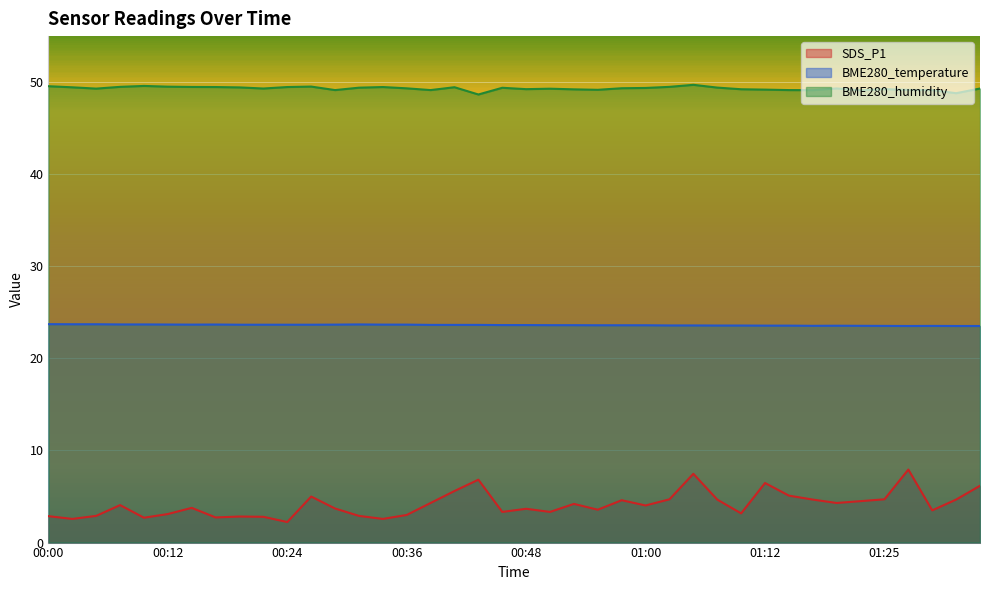

Reading left to right, list all the values displayed in this chart.

SDS_P1: 00:00=2.9	00:02=2.6	00:04=2.9	00:07=4.1	00:09=2.7	00:12=3.1	00:14=3.8	00:17=2.7	00:19=2.8	00:21=2.8	00:24=2.2	00:26=5.0	00:29=3.7	00:31=2.9	00:33=2.6	00:36=3.0	00:38=4.3	00:41=5.6	00:43=6.8	00:46=3.3	00:48=3.7	00:50=3.3	00:53=4.2	00:55=3.6	00:58=4.6	01:00=4.0	01:03=4.7	01:05=7.5	01:07=4.7	01:10=3.2	01:12=6.5	01:15=5.1	01:17=4.7	01:20=4.3	01:22=4.5	01:25=4.7	01:27=7.9	01:30=3.5	01:32=4.7	01:34=6.2
BME280_temperature: 00:00=23.7	00:02=23.7	00:04=23.7	00:07=23.7	00:09=23.7	00:12=23.7	00:14=23.7	00:17=23.7	00:19=23.7	00:21=23.7	00:24=23.7	00:26=23.7	00:29=23.7	00:31=23.7	00:33=23.7	00:36=23.7	00:38=23.6	00:41=23.6	00:43=23.6	00:46=23.6	00:48=23.6	00:50=23.6	00:53=23.6	00:55=23.6	00:58=23.6	01:00=23.6	01:03=23.6	01:05=23.6	01:07=23.6	01:10=23.6	01:12=23.6	01:15=23.6	01:17=23.5	01:20=23.6	01:22=23.5	01:25=23.5	01:27=23.5	01:30=23.5	01:32=23.5	01:34=23.5
BME280_humidity: 00:00=49.6	00:02=49.4	00:04=49.3	00:07=49.5	00:09=49.6	00:12=49.5	00:14=49.5	00:17=49.5	00:19=49.4	00:21=49.3	00:24=49.5	00:26=49.5	00:29=49.1	00:31=49.4	00:33=49.5	00:36=49.3	00:38=49.1	00:41=49.5	00:43=48.7	00:46=49.4	00:48=49.2	00:50=49.3	00:53=49.2	00:55=49.2	00:58=49.3	01:00=49.4	01:03=49.5	01:05=49.7	01:07=49.4	01:10=49.2	01:12=49.2	01:15=49.1	01:17=49.1	01:20=49.3	01:22=49.1	01:25=49.2	01:27=49.2	01:30=49.1	01:32=48.8	01:34=49.3